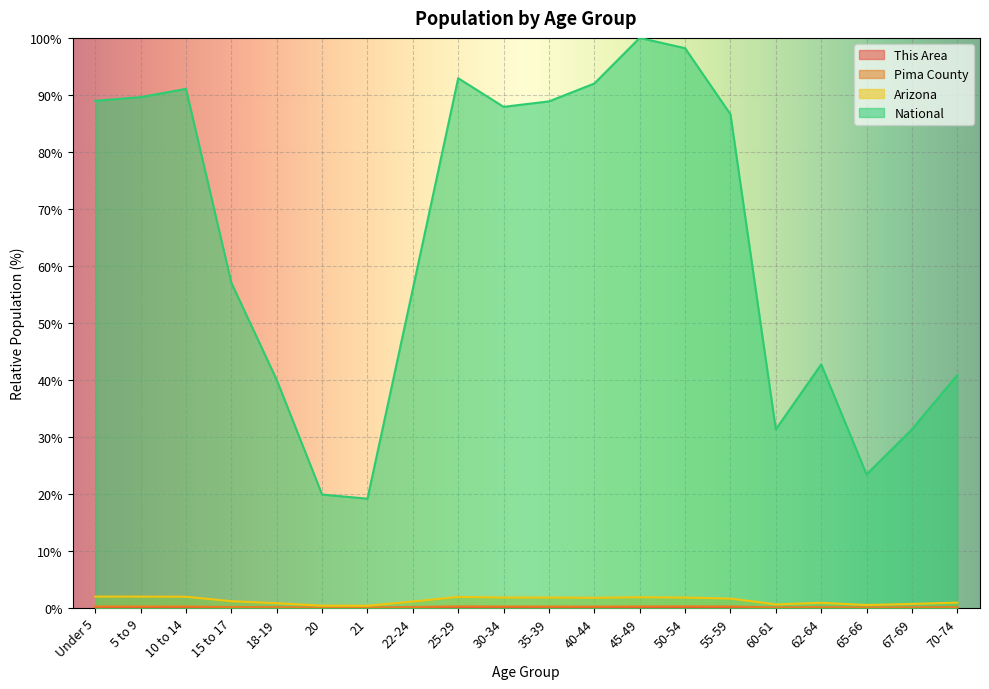

Where is the first local minimum for Pima County?

5 to 9